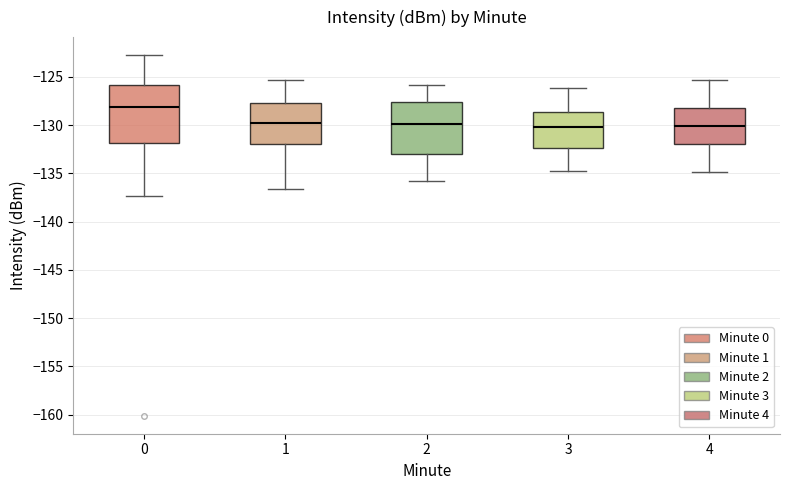

Reading left to right, read every box against the y-axis: the position of its median line, the range the box covers, and the ends of its whiskers. The values are not printed on the chart, so give them approximately, as read against the axis.

0: median -128.0, box -132.0 to -126.0, whiskers -137.5 to -123.0
1: median -130.0, box -132.0 to -127.5, whiskers -136.5 to -125.5
2: median -130.0, box -133.0 to -127.5, whiskers -136.0 to -126.0
3: median -130.0, box -132.5 to -128.5, whiskers -135.0 to -126.0
4: median -130.0, box -132.0 to -128.0, whiskers -135.0 to -125.5